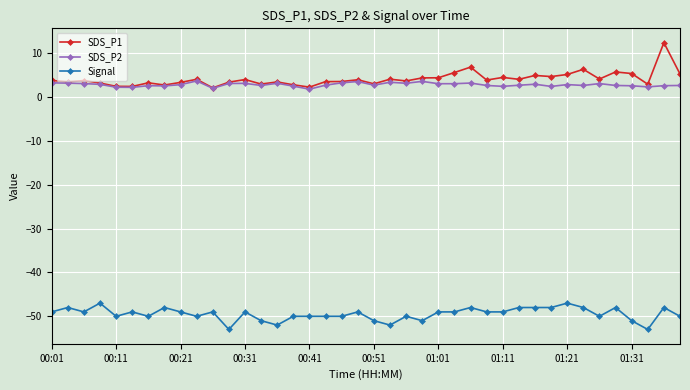

What is the difference between the maximum and minimum values in the SDS_P2 series?

1.9